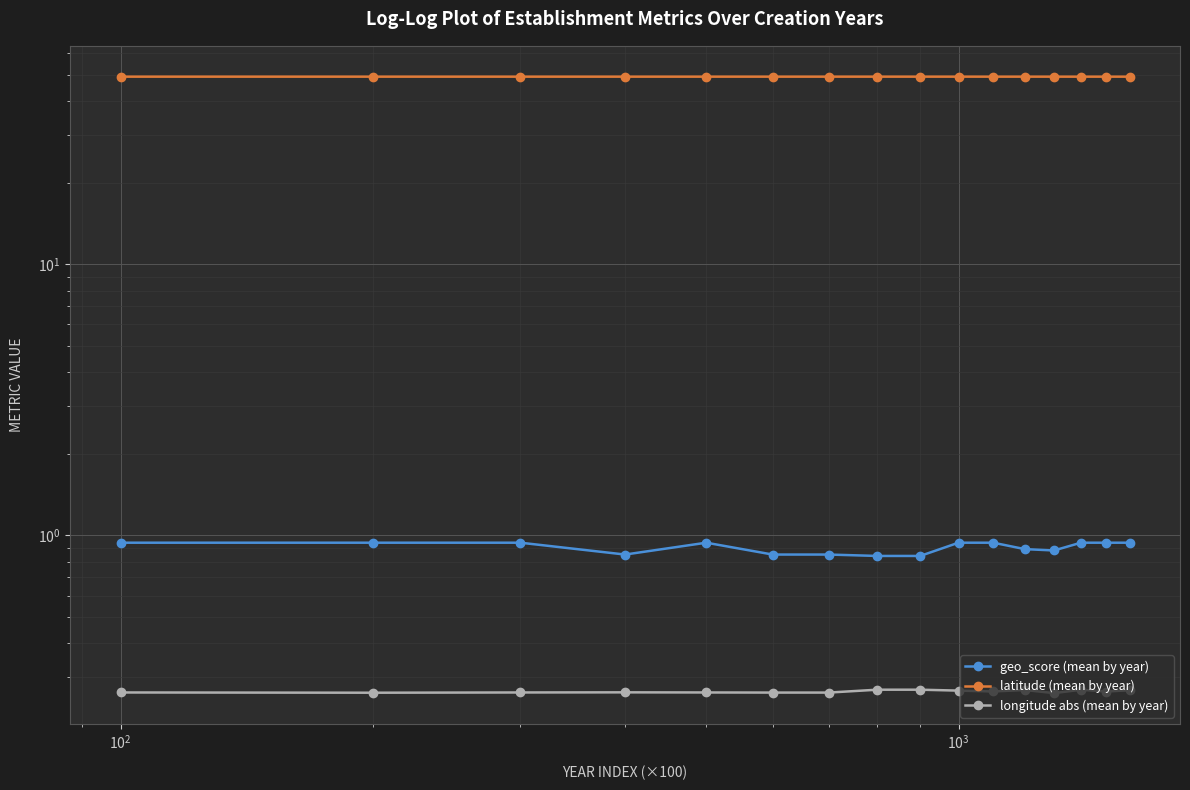

How many series are shown in this chart?

3